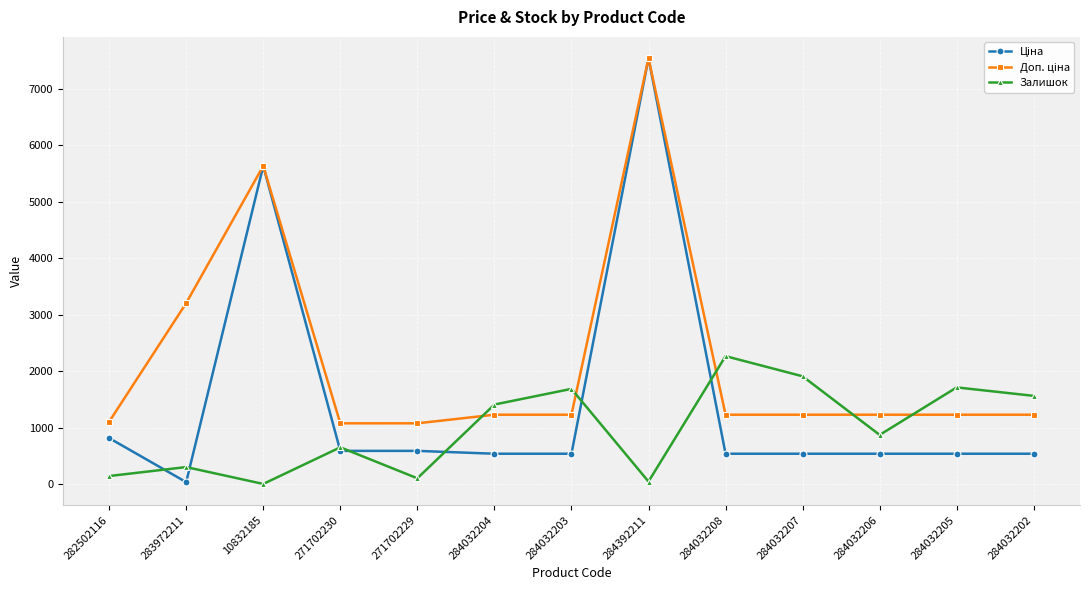

The Залишок series shows 2049.3 at 284032204. True or false?

False